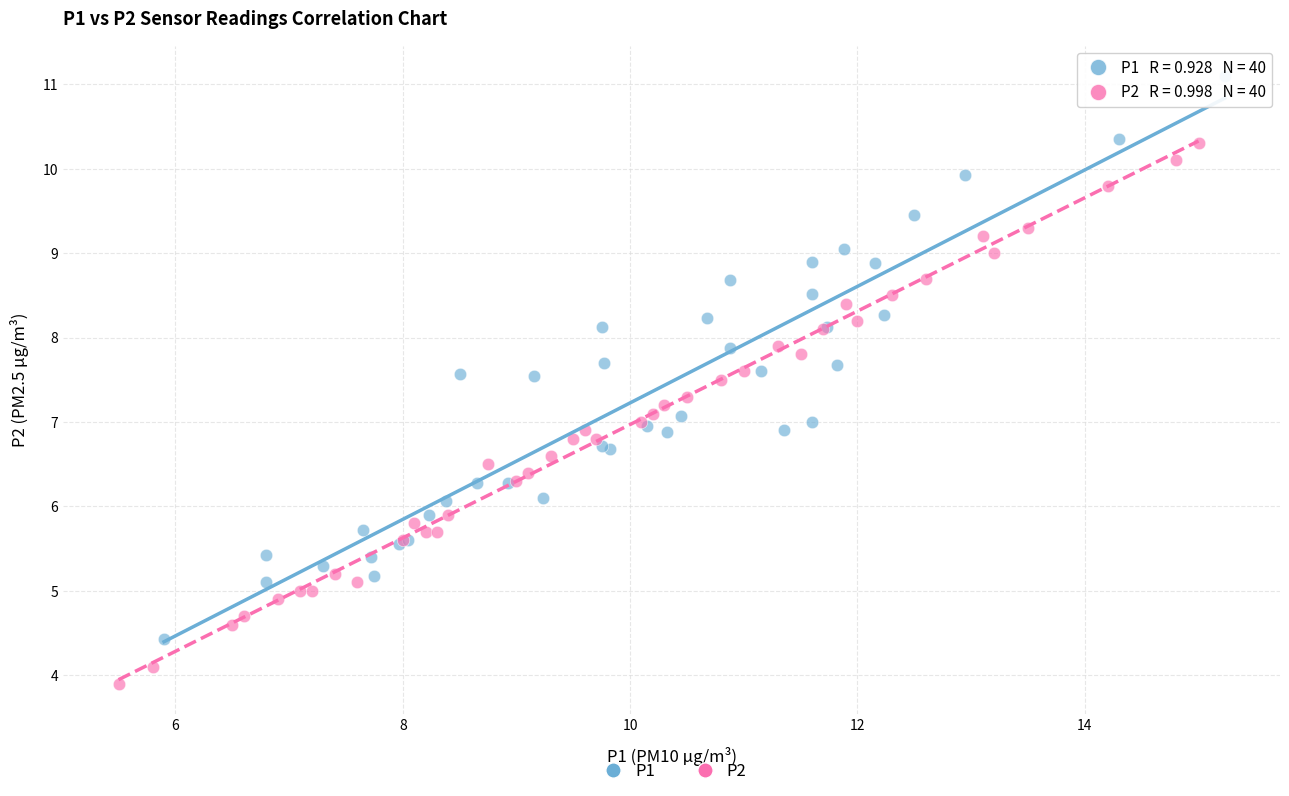

Which series reaches the maximum Y coordinate?

P1